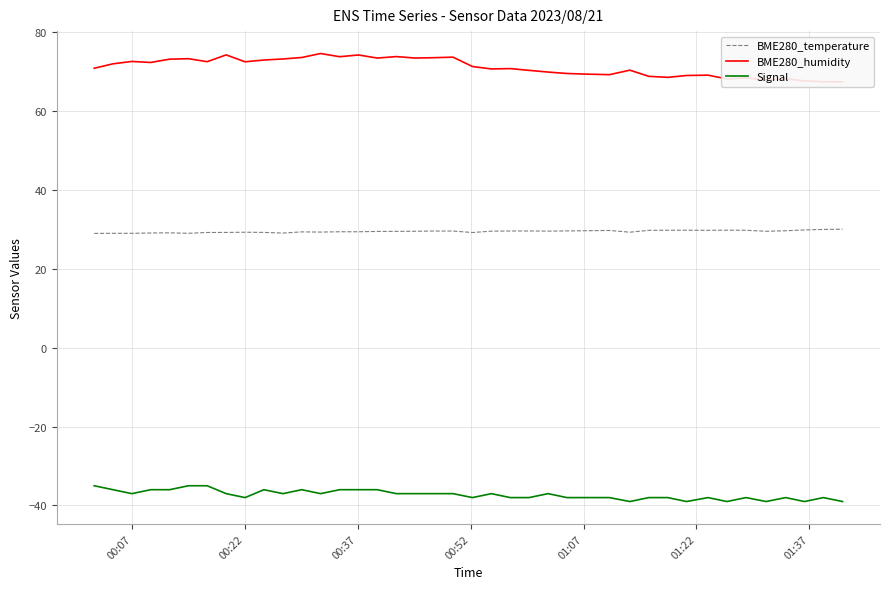

True or false: BME280_temperature and Signal cross at least once.

False